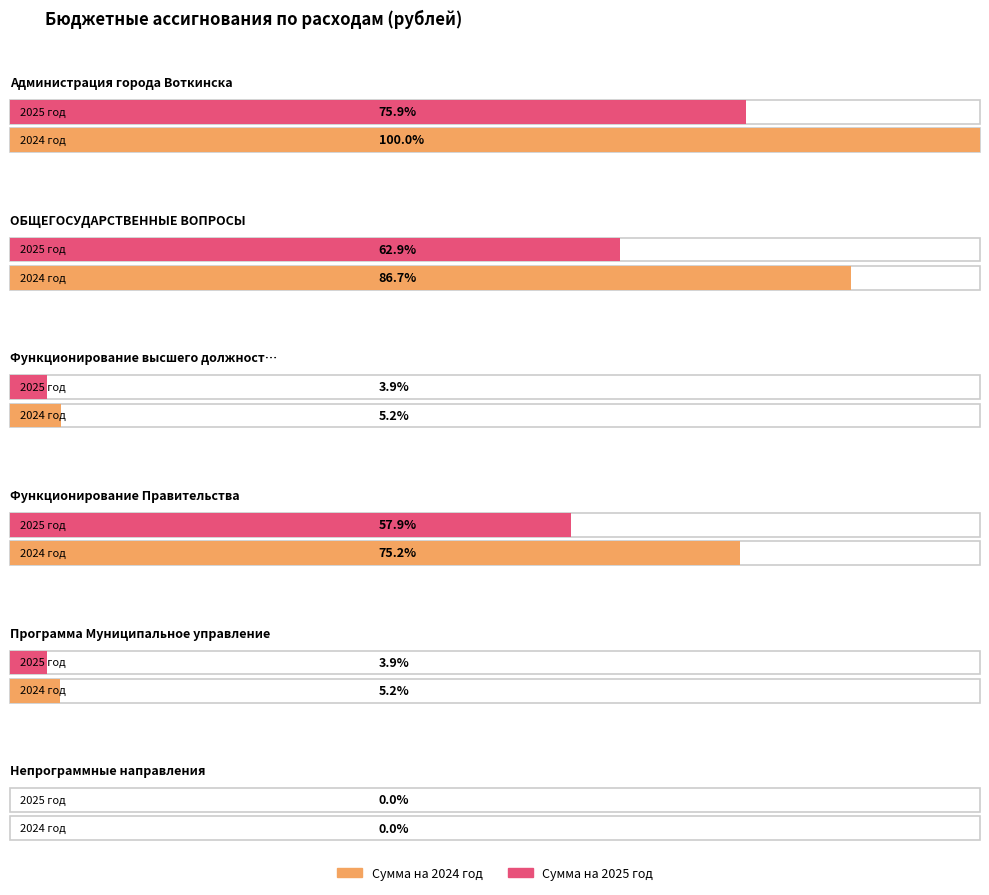

What is the sum of the Сумма на 2025 год values at Администрация города Воткинска and Непрограммные направления?

69275091.5